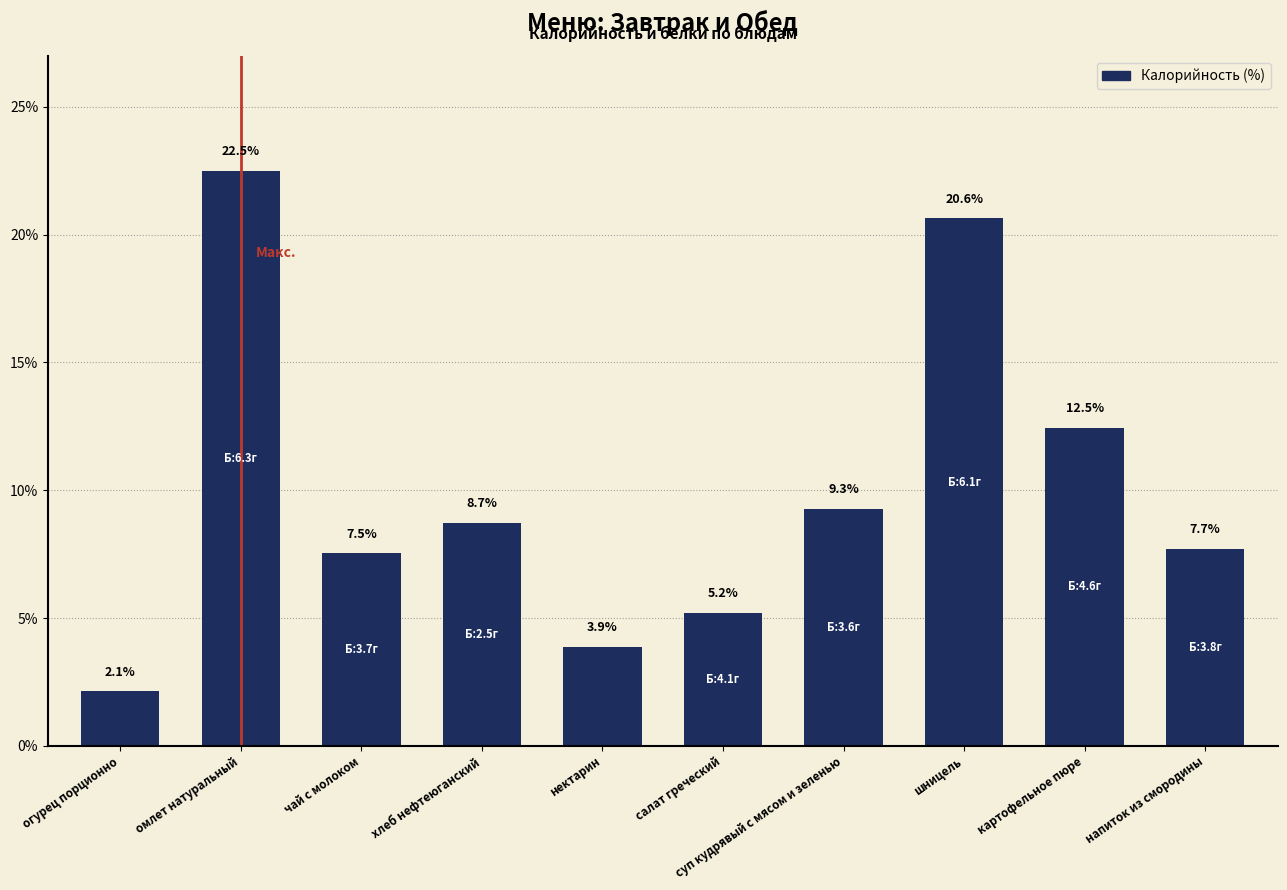

How many bars are there in total?

10